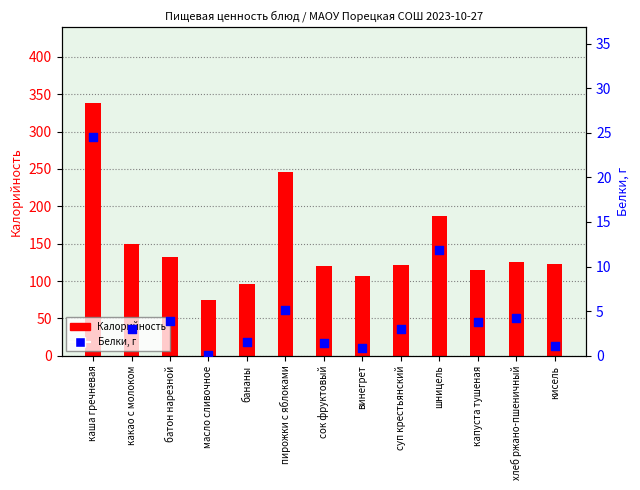

Is the value of Калорийность at хлеб ржано-пшеничный greater than the value of Белки, г at сок фруктовый?

Yes